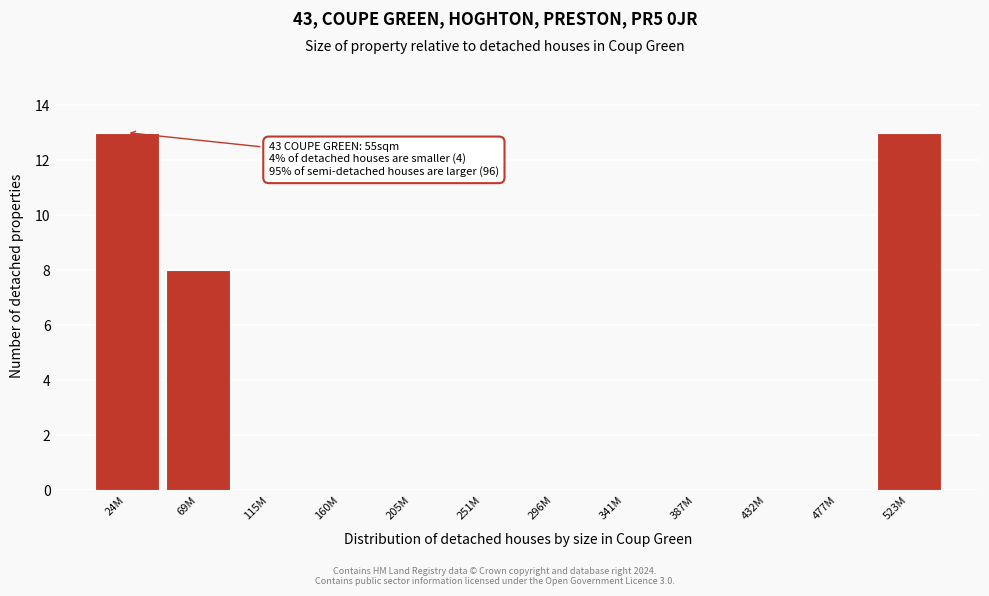

Reading right to left, list all the values displayed in this chart.

523M=13	477M=0	432M=0	387M=0	341M=0	296M=0	251M=0	205M=0	160M=0	115M=0	69M=8	24M=13